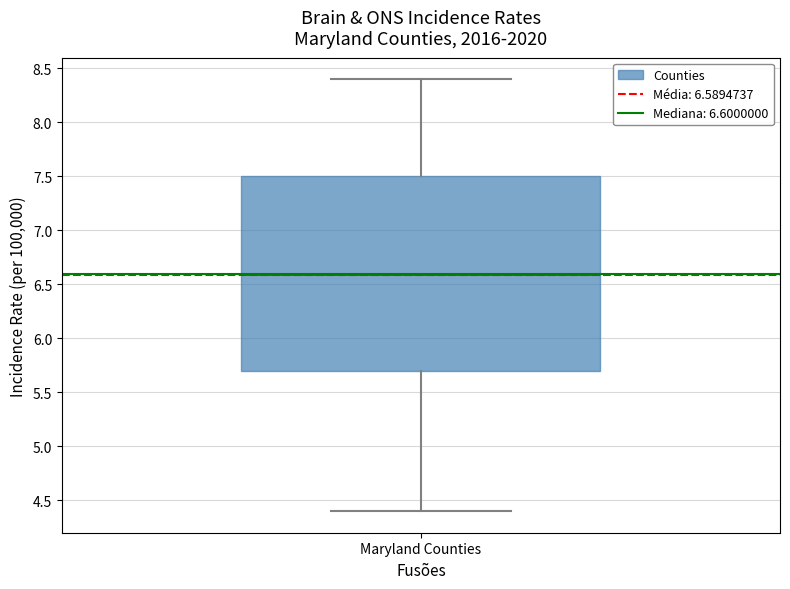

Where is the upper edge of the box for Maryland Counties on the y-axis? The values are not printed on the chart, so give them approximately, as read against the axis.

7.5